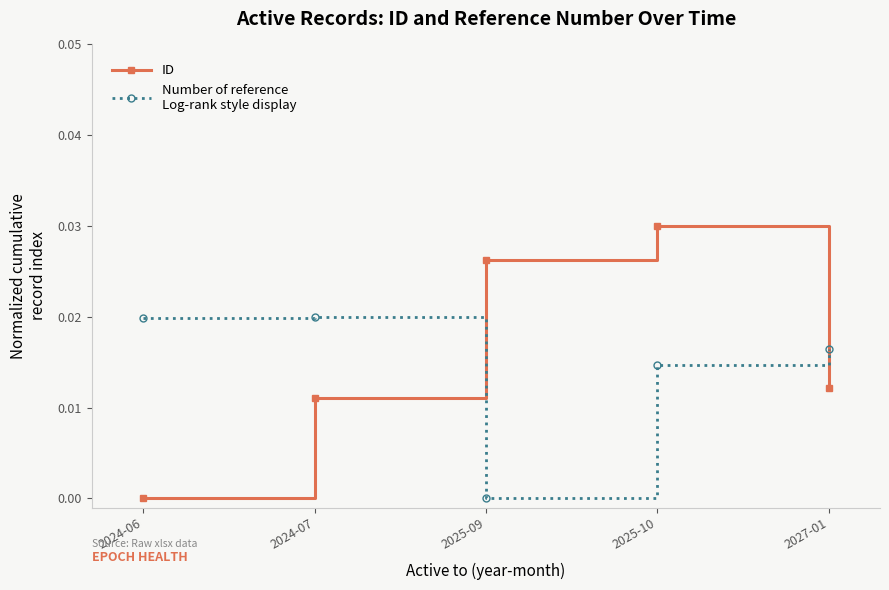

At which category is the sum across all series the highest?

2025-10